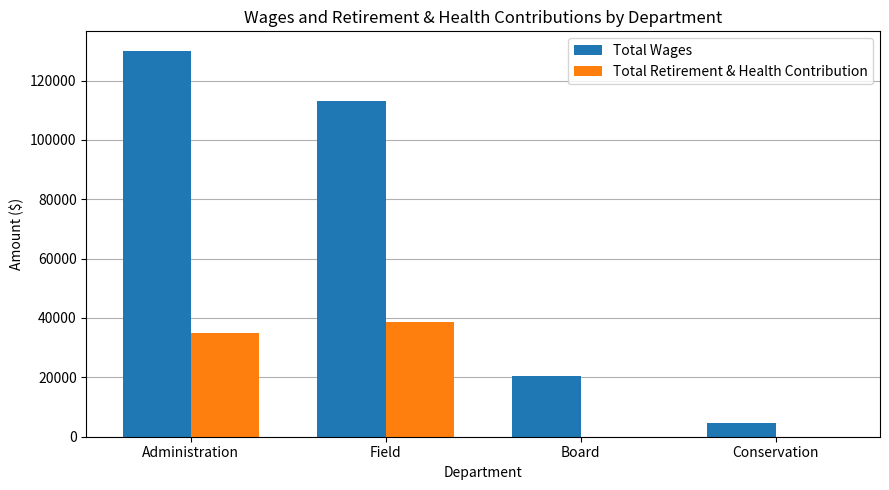

What is the spread (max minus min) of values at Administration?

95170